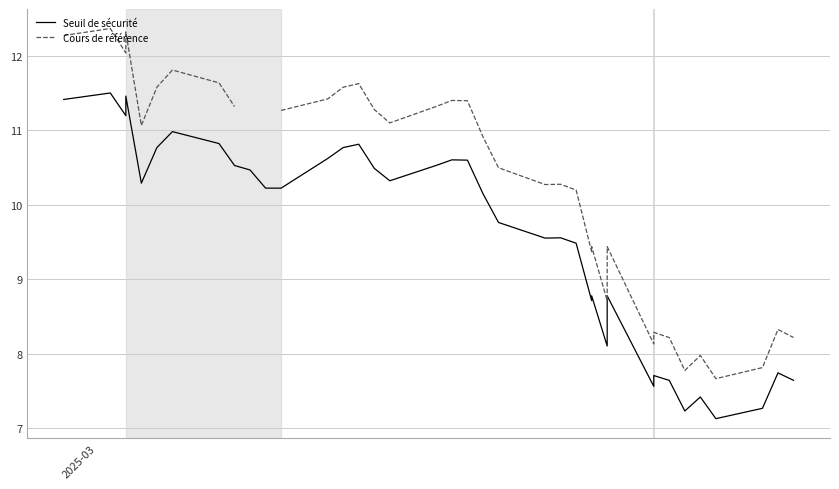

How many interior local valleys does the Seuil de sécurité series have?

9